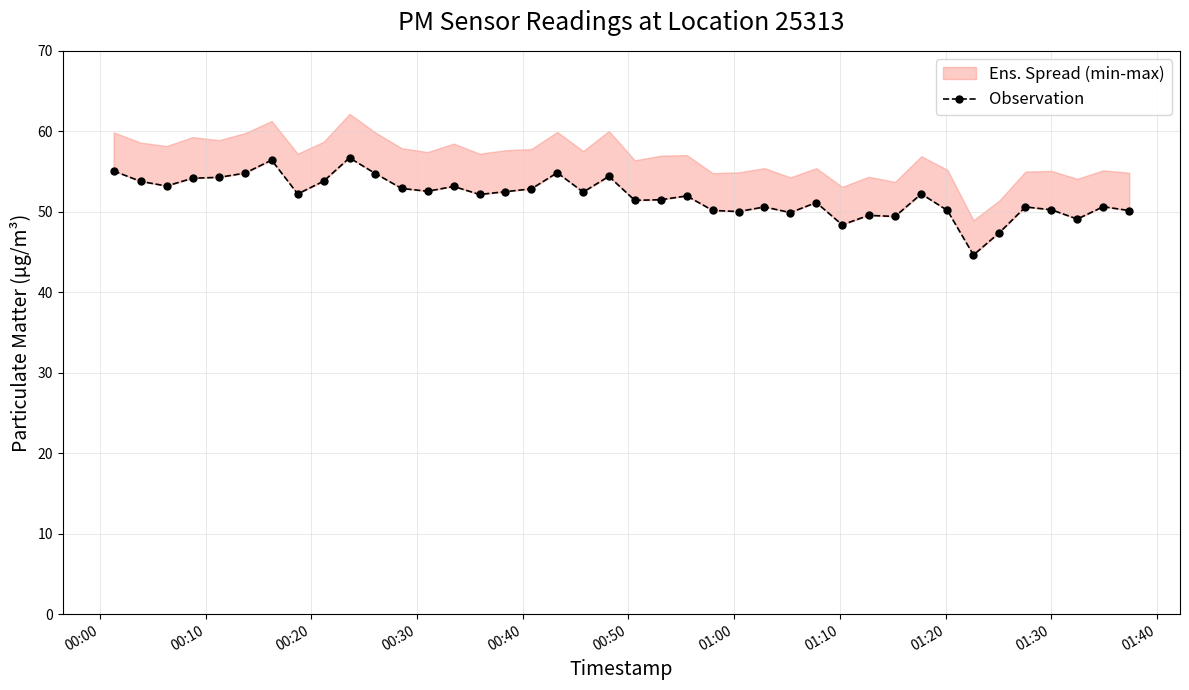

The chart shows a value of 25.7 at 24. True or false?

False